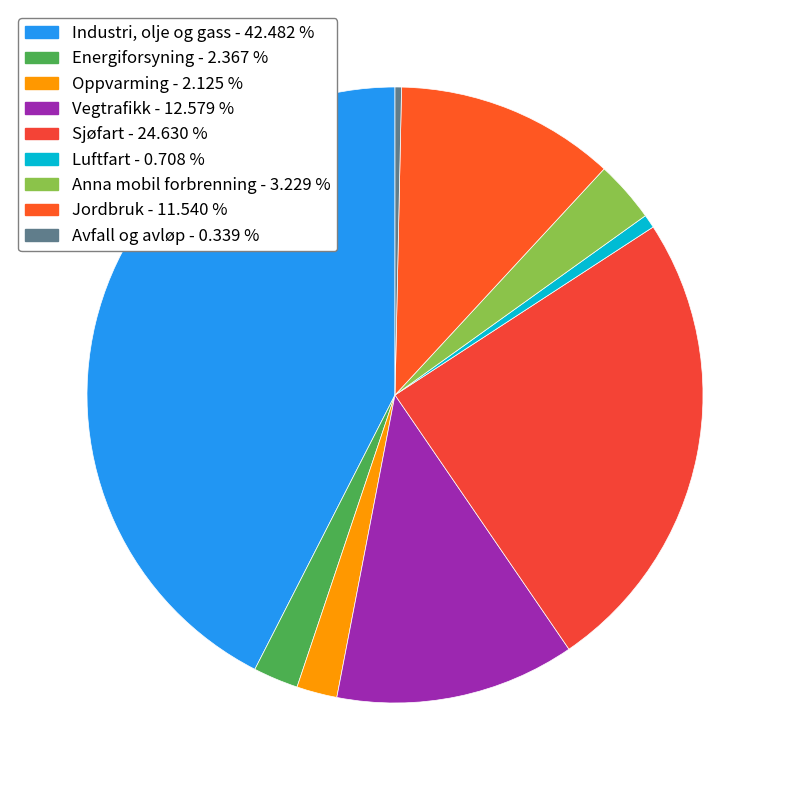

How many segments does this pie chart have?

9